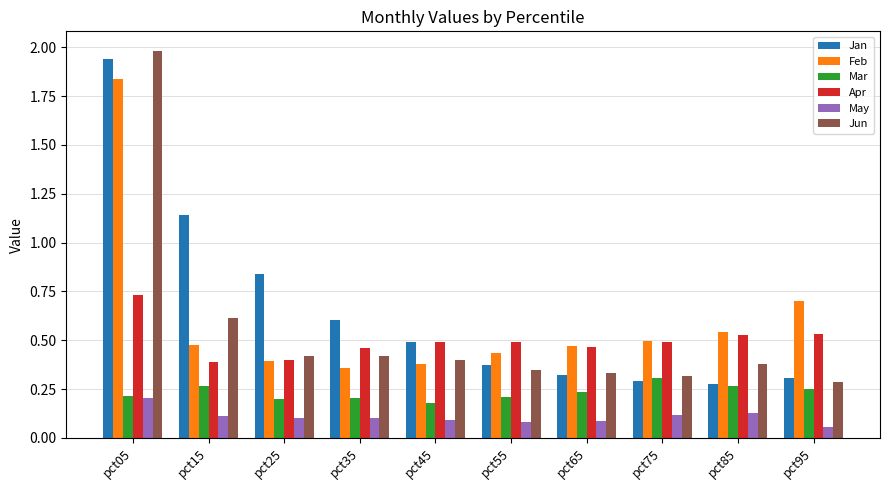

Between pct05 and pct55, which series saw the biggest shift?

Jun